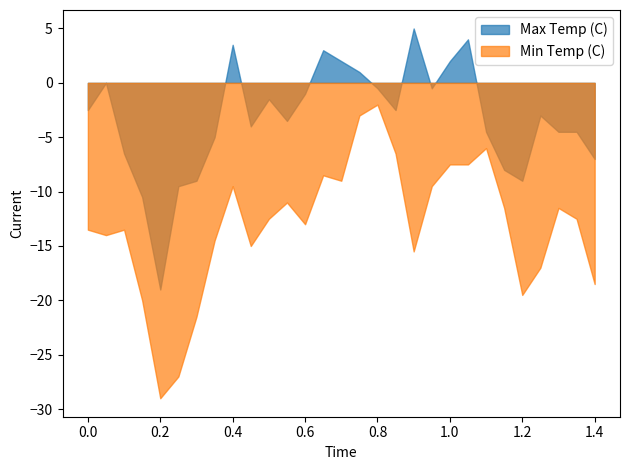

What are all the series names shown in the legend?

Max Temp (C), Min Temp (C)